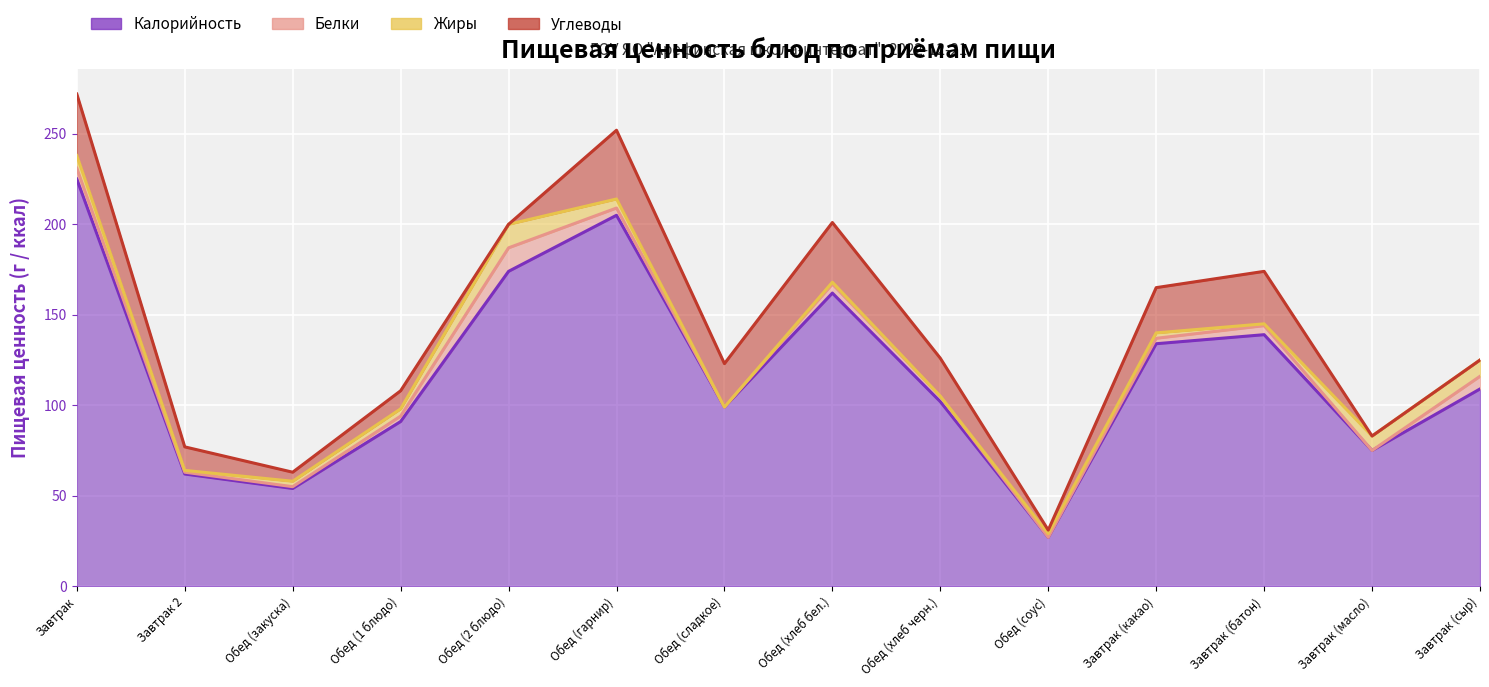

True or false: Углеводы has a value of 20 at Обед (2 блюдо).

False